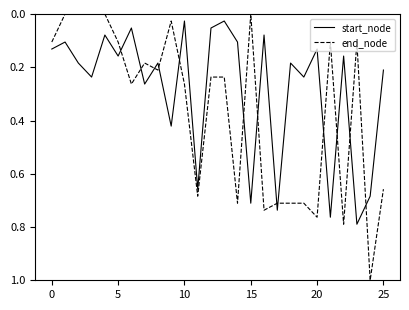

What is the greatest value displayed?

1.0